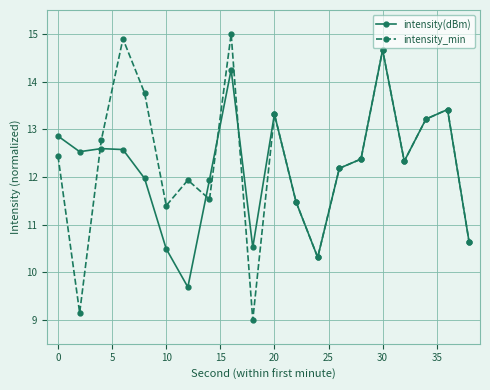

What is the lowest value of the intensity_min series?

9.0